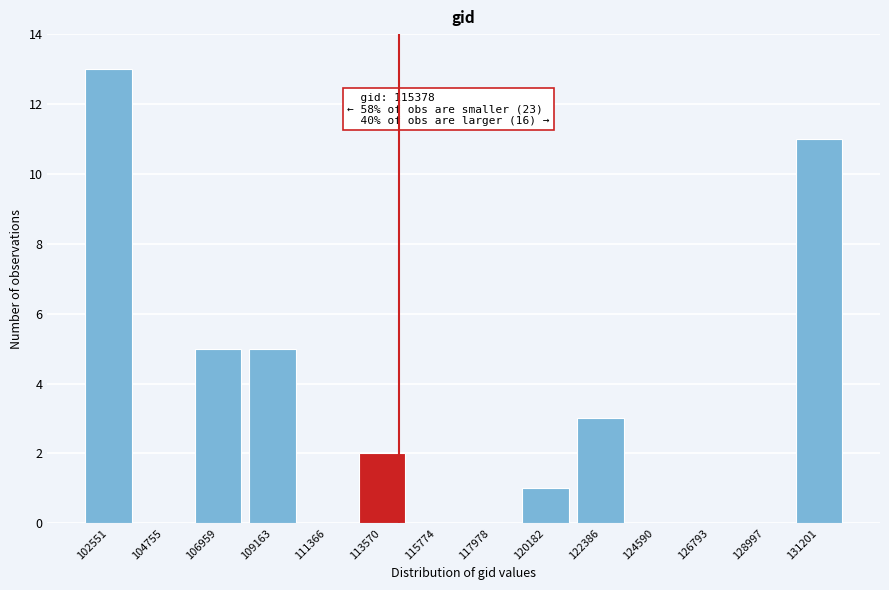

Reading right to left, list all the values displayed in this chart.

131201=11	128997=0	126793=0	124590=0	122386=3	120182=1	117978=0	115774=0	113570=2	111366=0	109163=5	106959=5	104755=0	102551=13